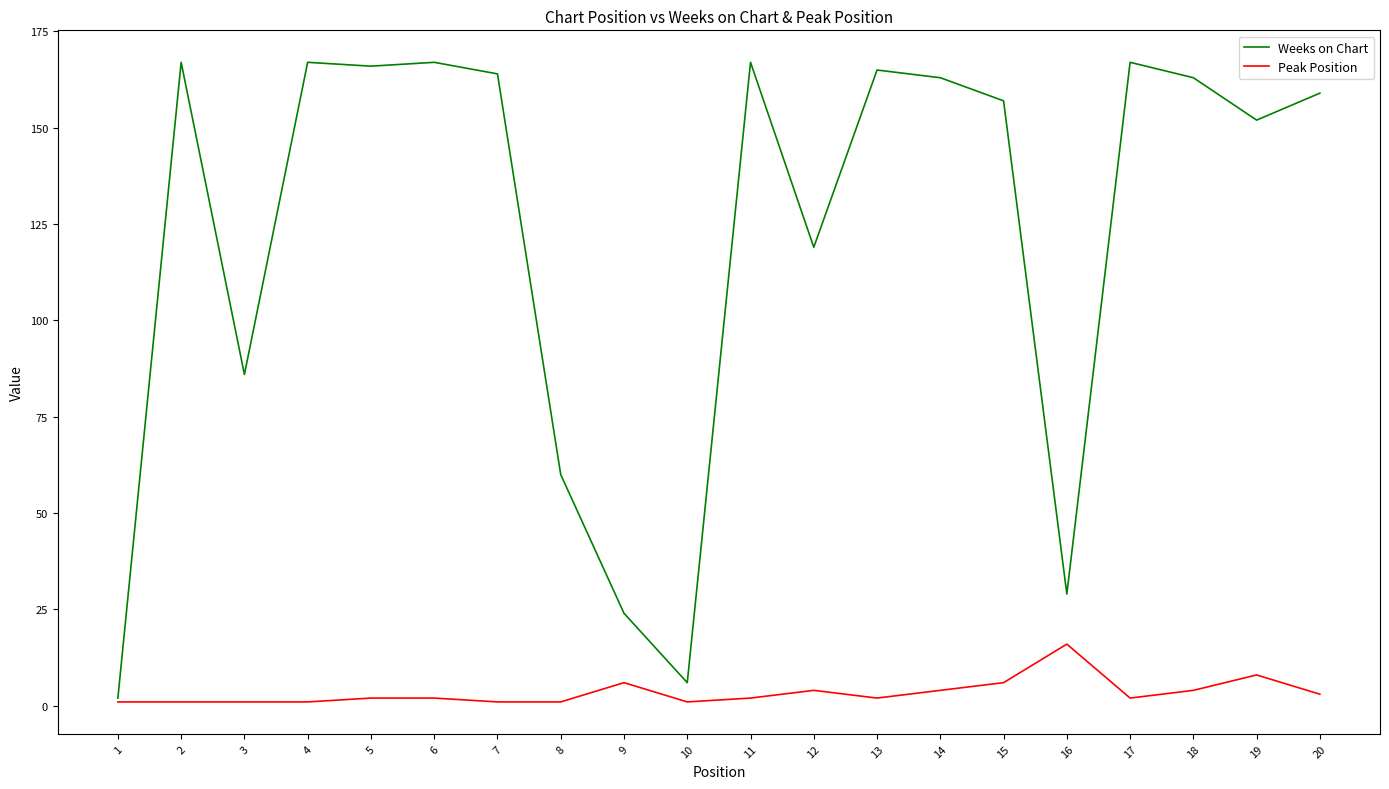

Where is Peak Position nearest to the value 8?

19